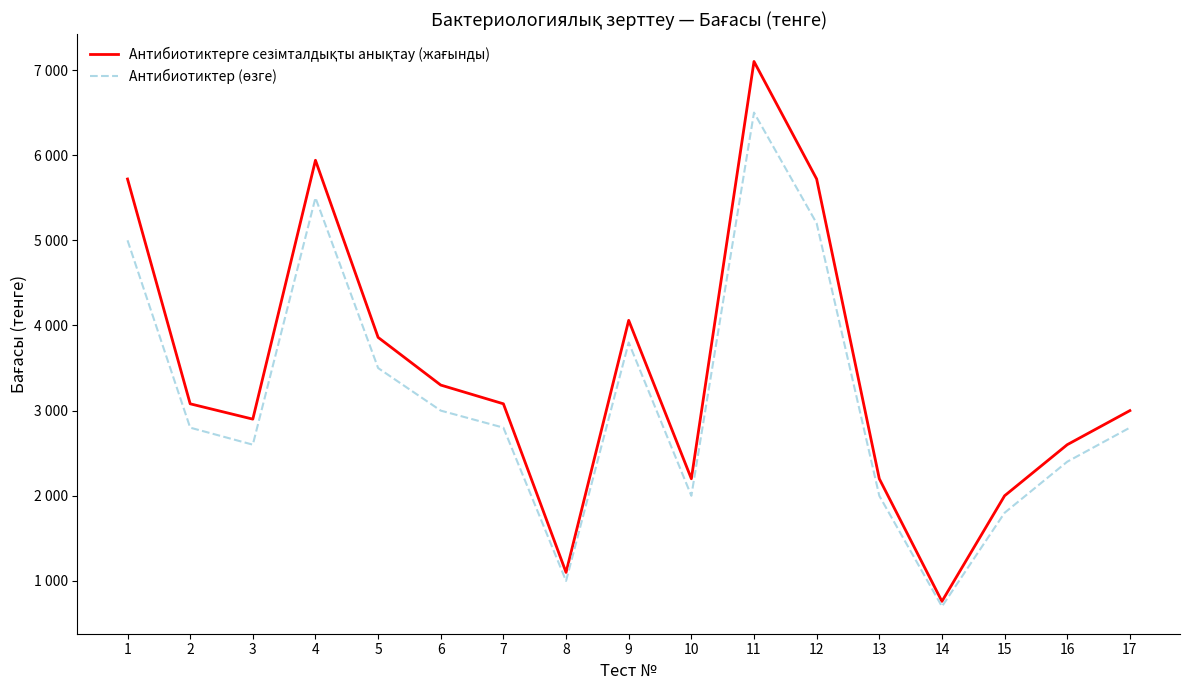

Is this an area chart (filled region under the line)?

No